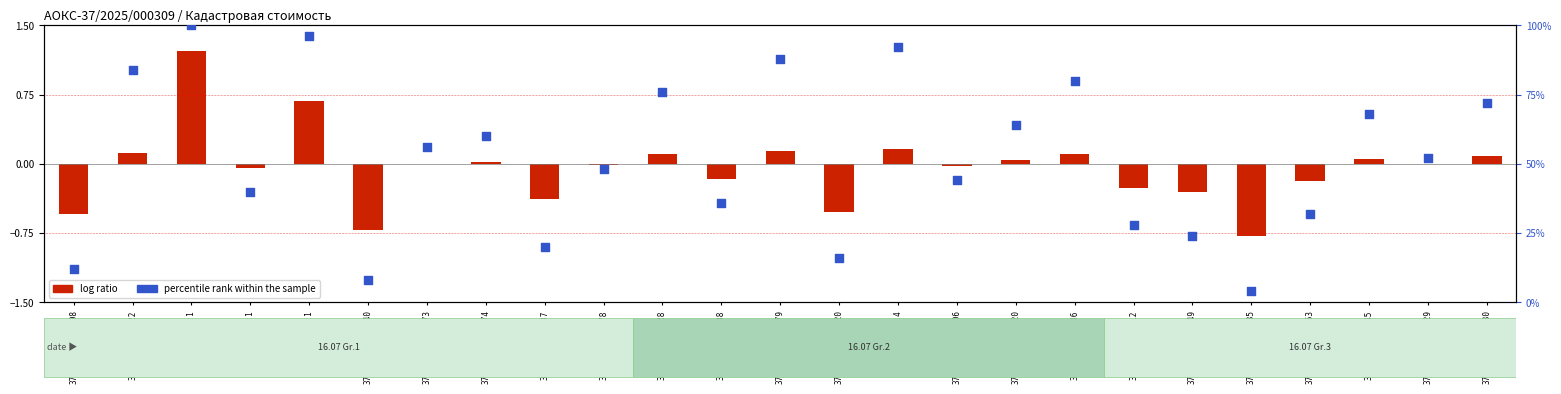

What is the change in value from 37:09:022101:120 to 37:10:010212:106?

+28.0